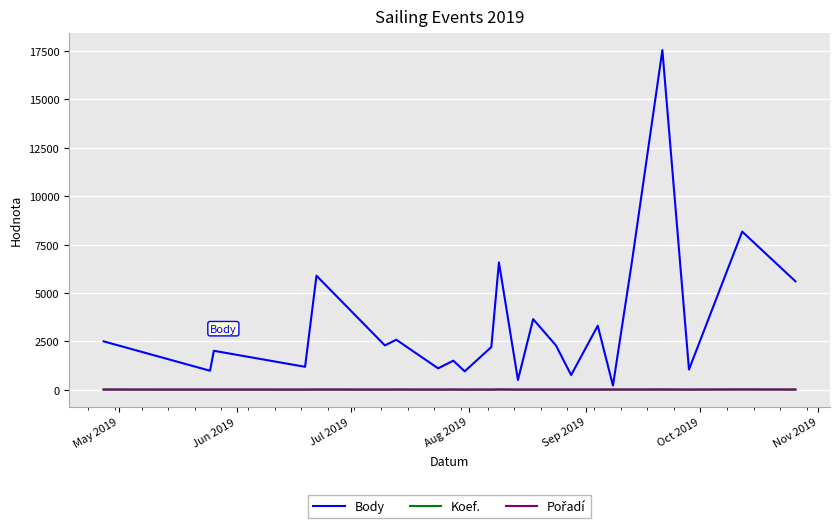

What is the maximum value for Body?

17553